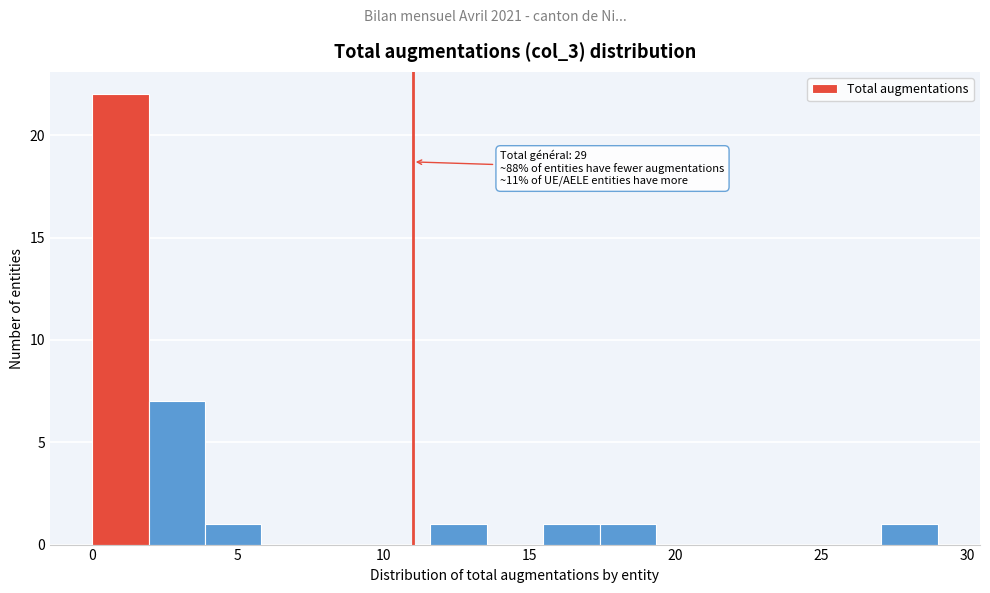

Read against the x-axis, roughly where is the centre of the tallest bar?

1.0